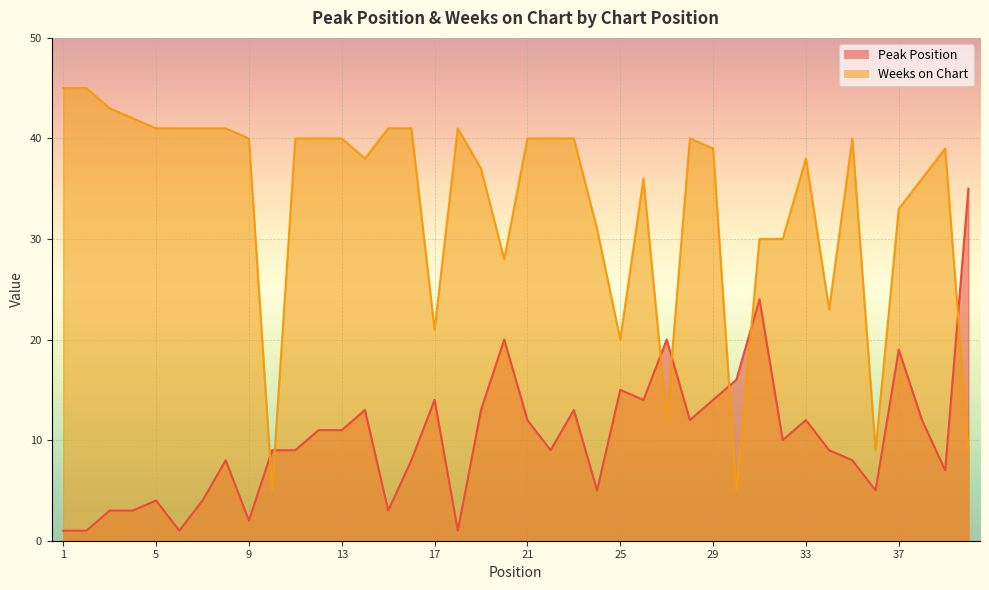

What is the value of the Weeks on Chart point at the 34th from the left?

23